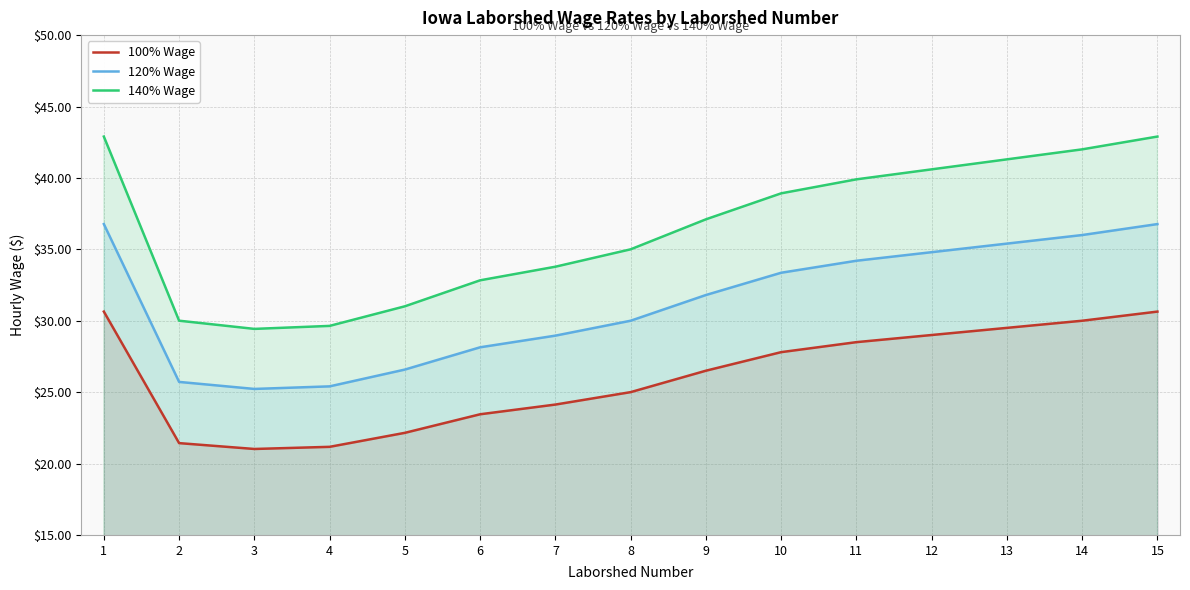

Which series has the largest total across all categories?

140% Wage